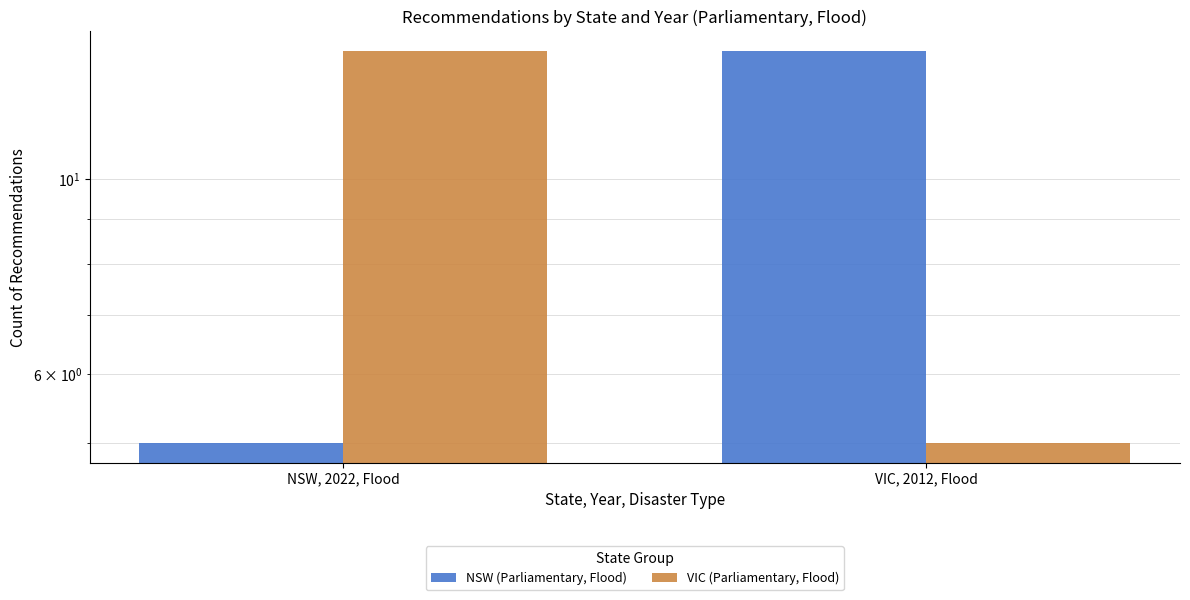

How many bars are there in total?

4